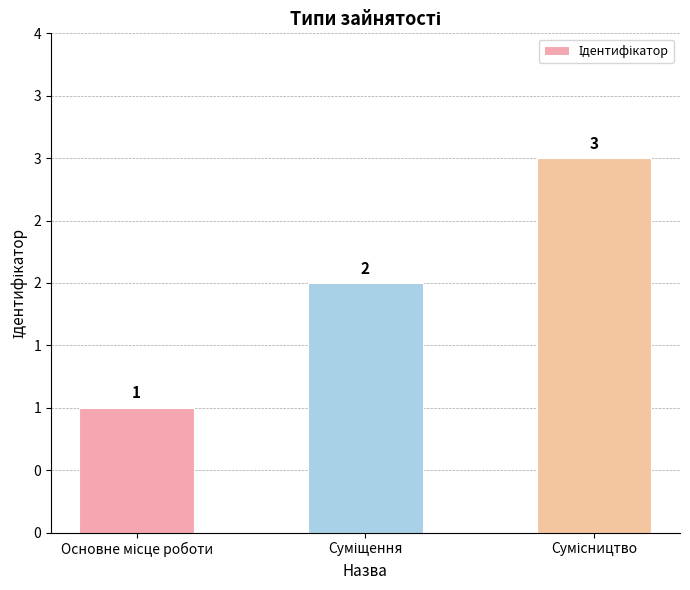

What is the change in value from Суміщення to Сумісництво?

+1